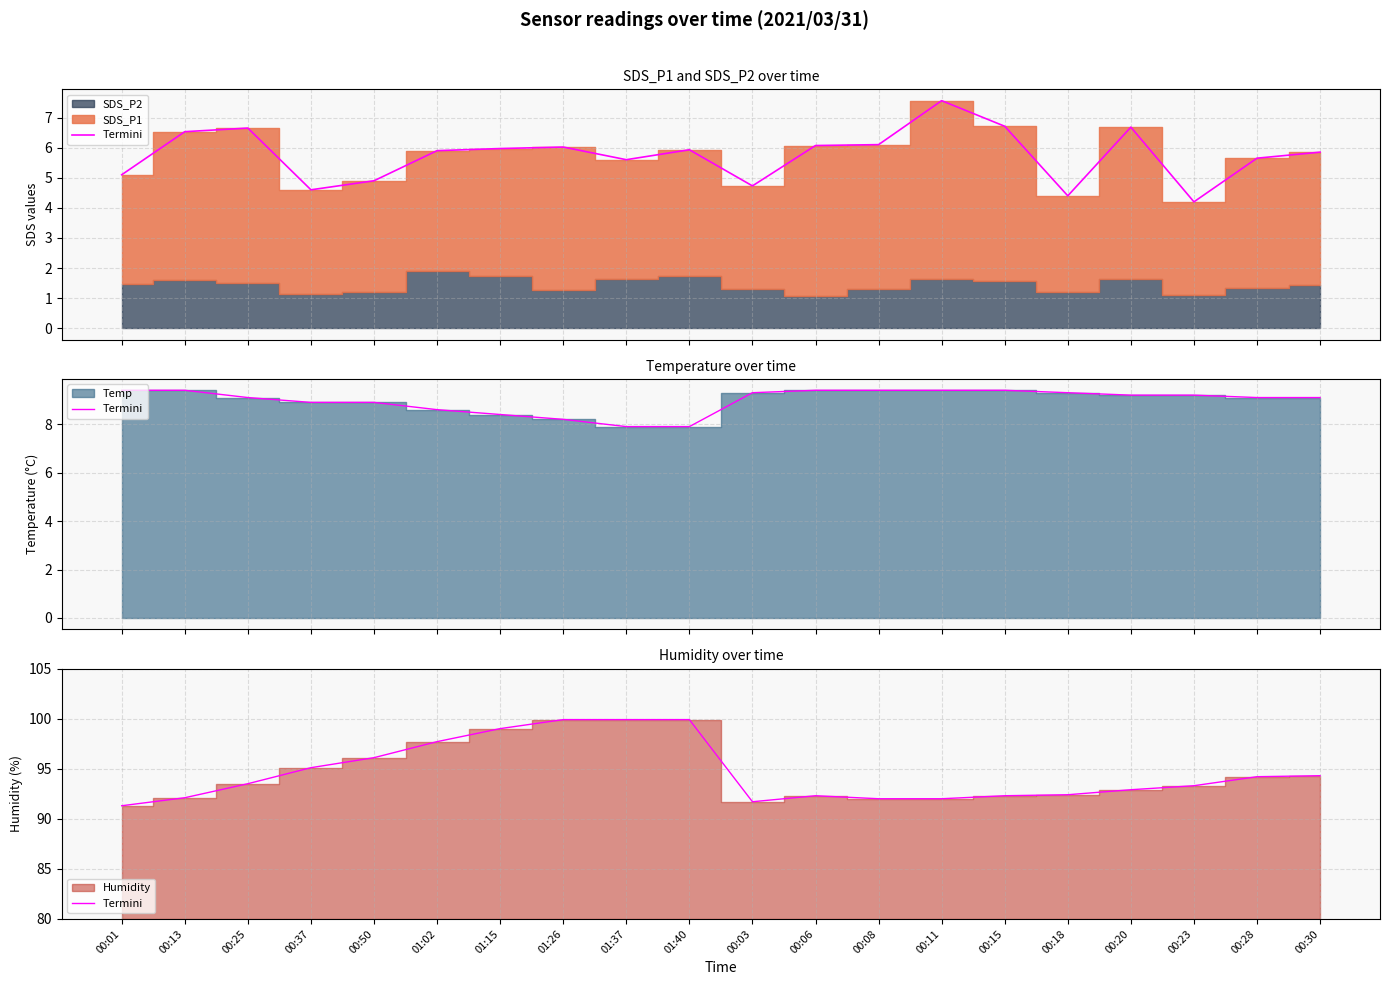

What is the change in value from 00:25 to 00:08?

-1.5